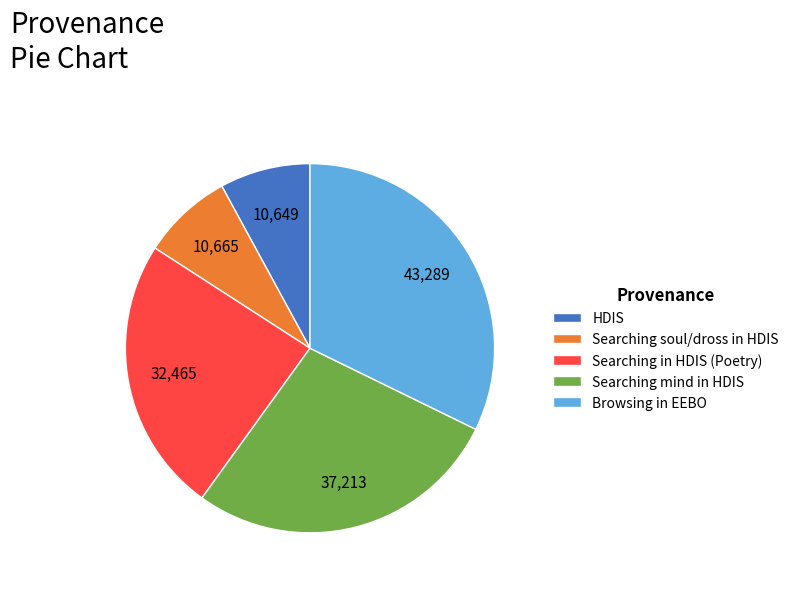

The Searching in HDIS (Poetry) slice represents 16% of the pie. True or false?

False